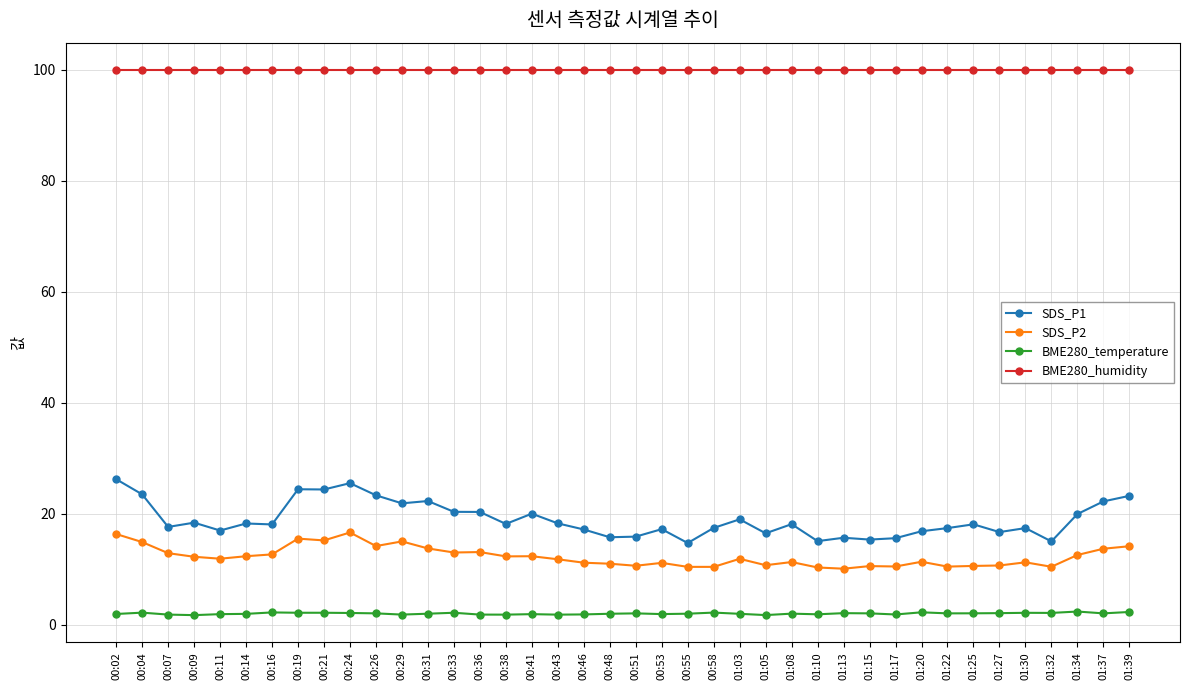

What is the difference between the highest and lowest values at 00:16?

97.8